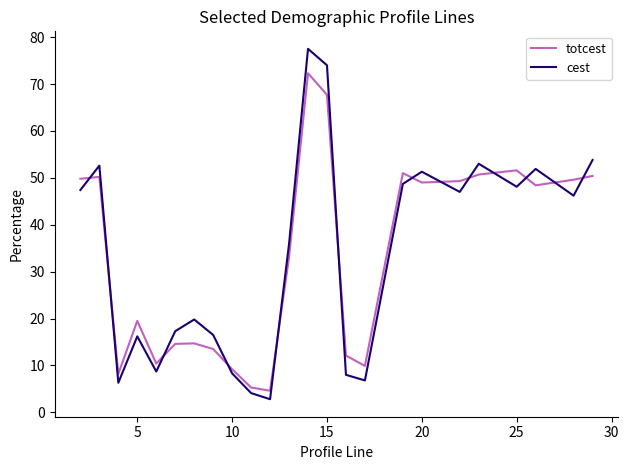

What are all the series names shown in the legend?

totcest, cest